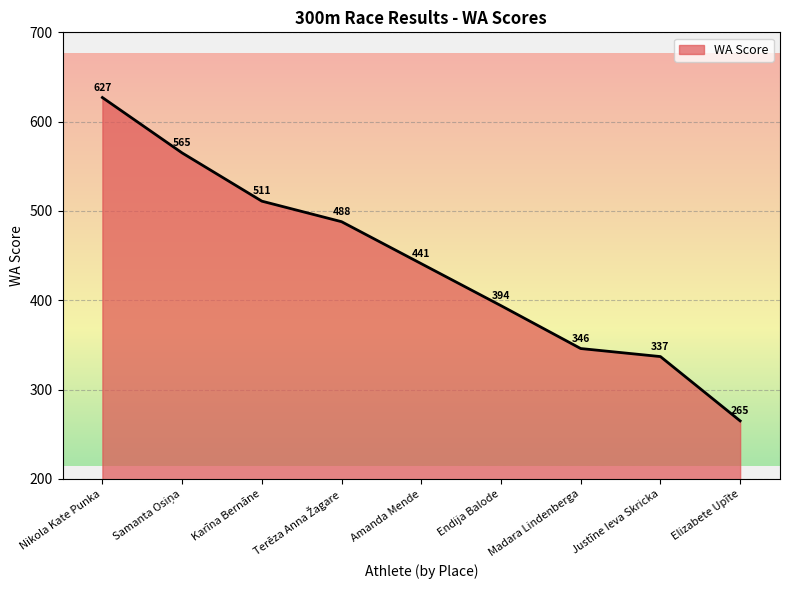

How many distinct data groups are displayed?

1